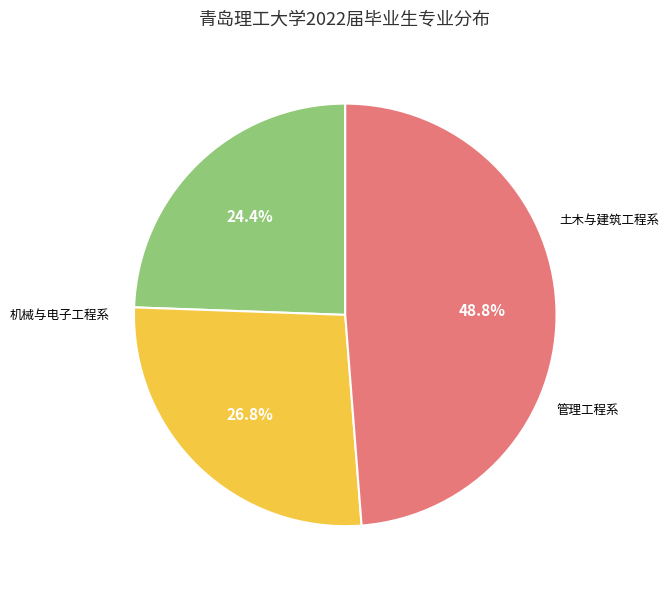

How many segments does this pie chart have?

3